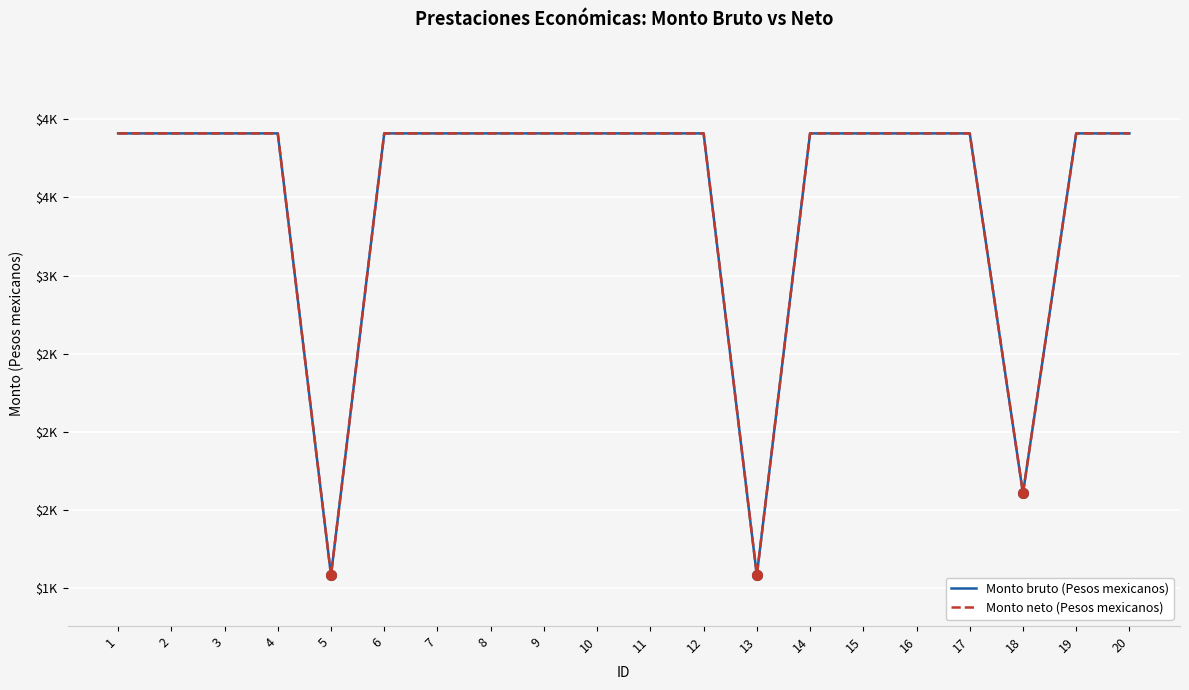

Is this an area chart (filled region under the line)?

No